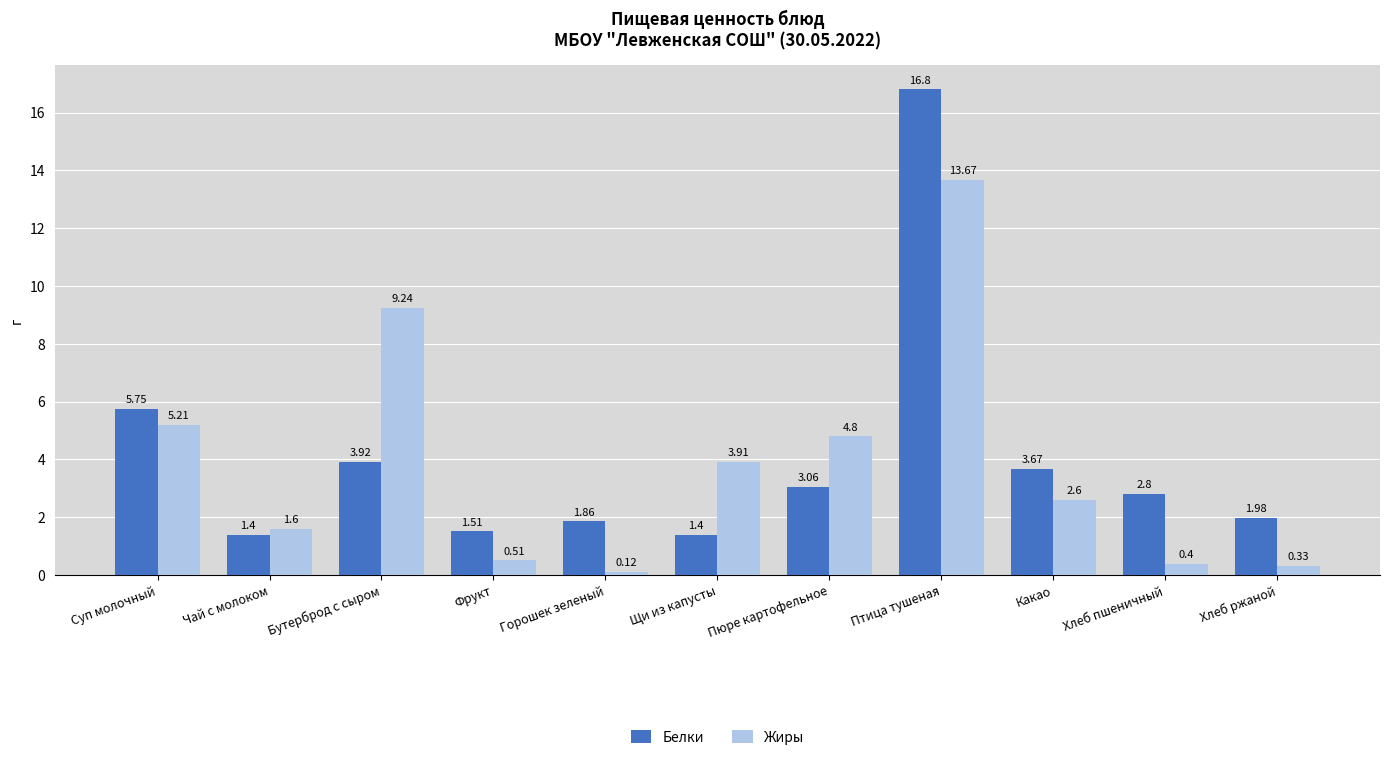

What is the total value across all series at Пюре картофельное?

7.9